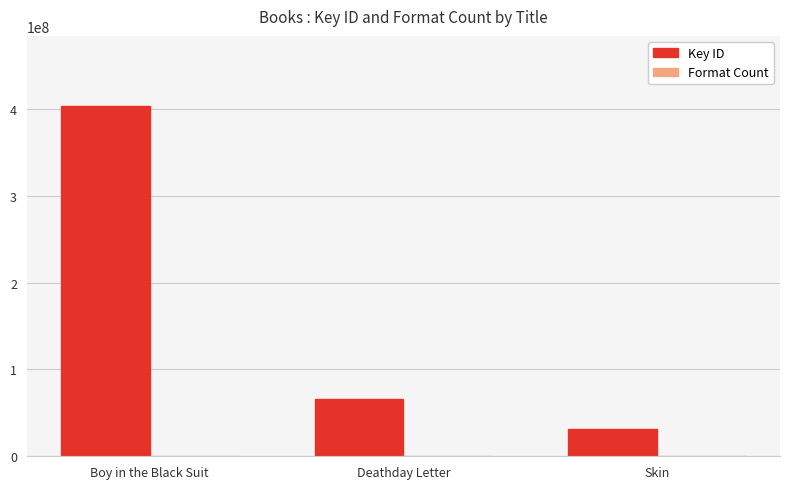

What is the sum of all Key ID values?

500977173